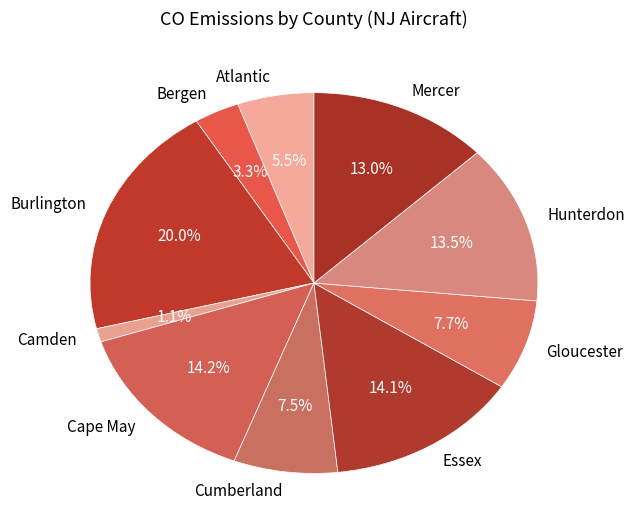

Is there a majority slice in this chart?

No